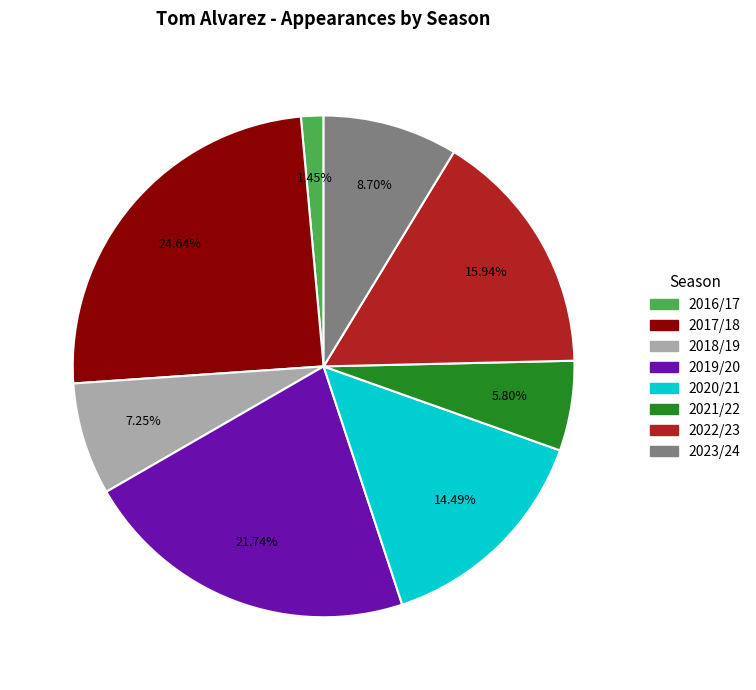

How many slices are in this pie chart?

8